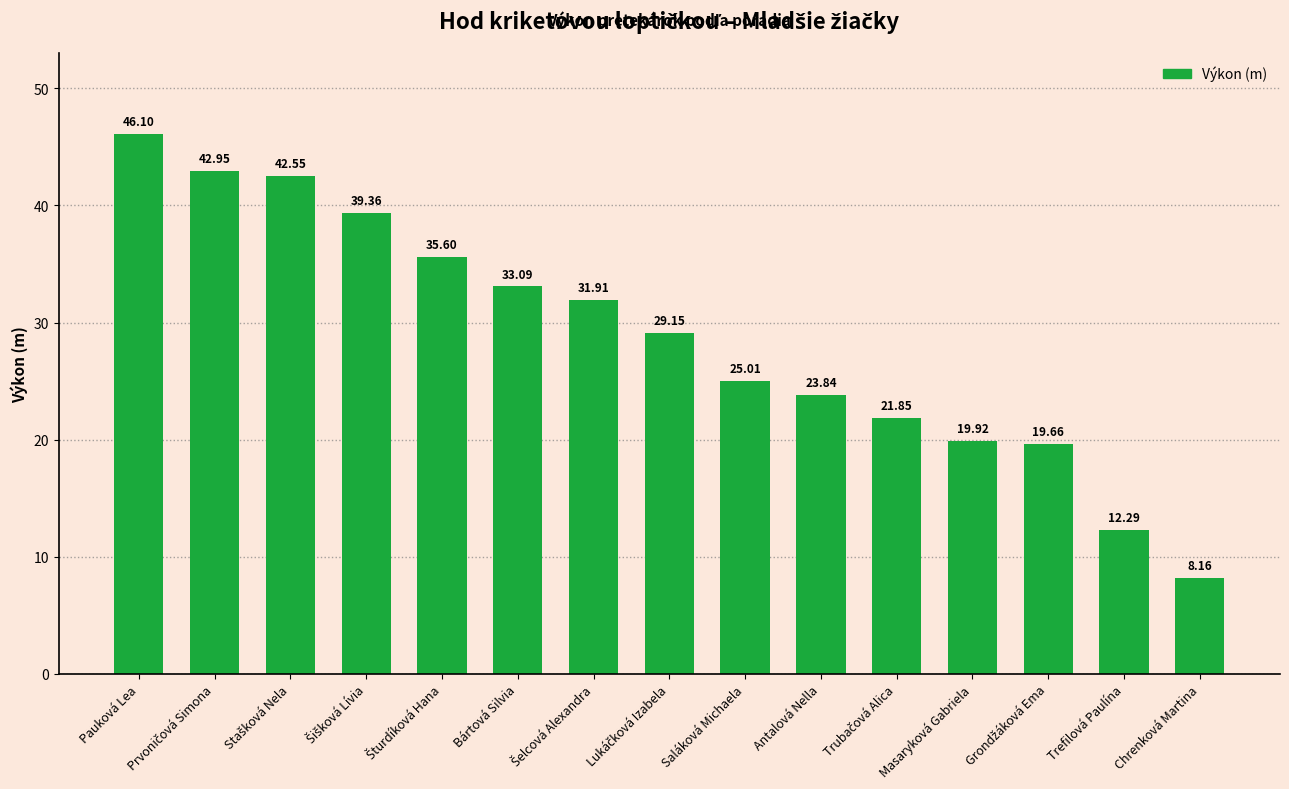

At which label is the value closest to 27?

Saláková Michaela